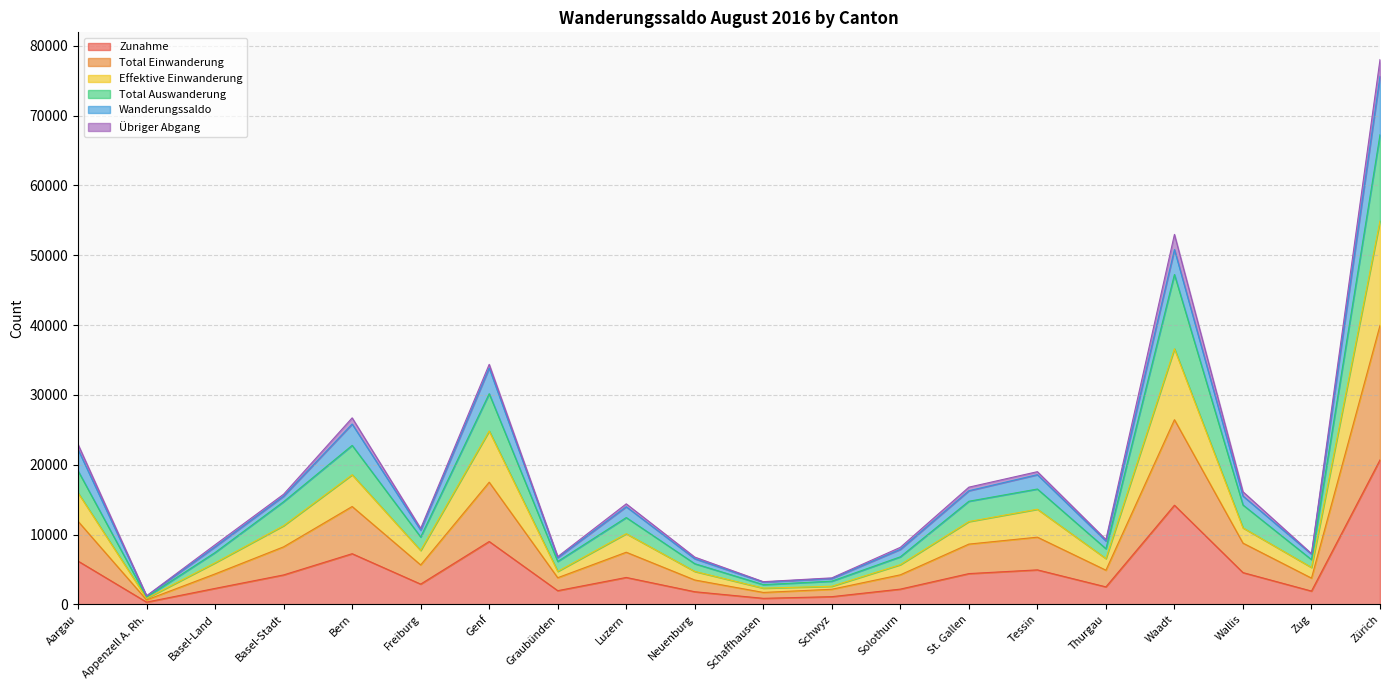

At how many categories does at least one series exceed 38939?

2